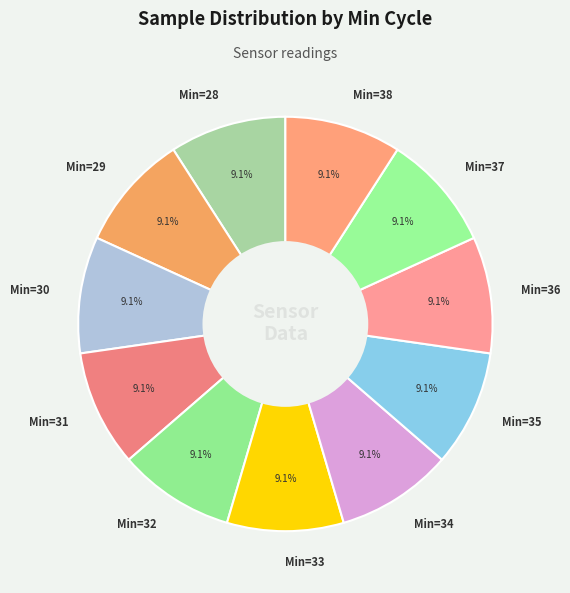

Is Min=37 the majority of the pie?

No